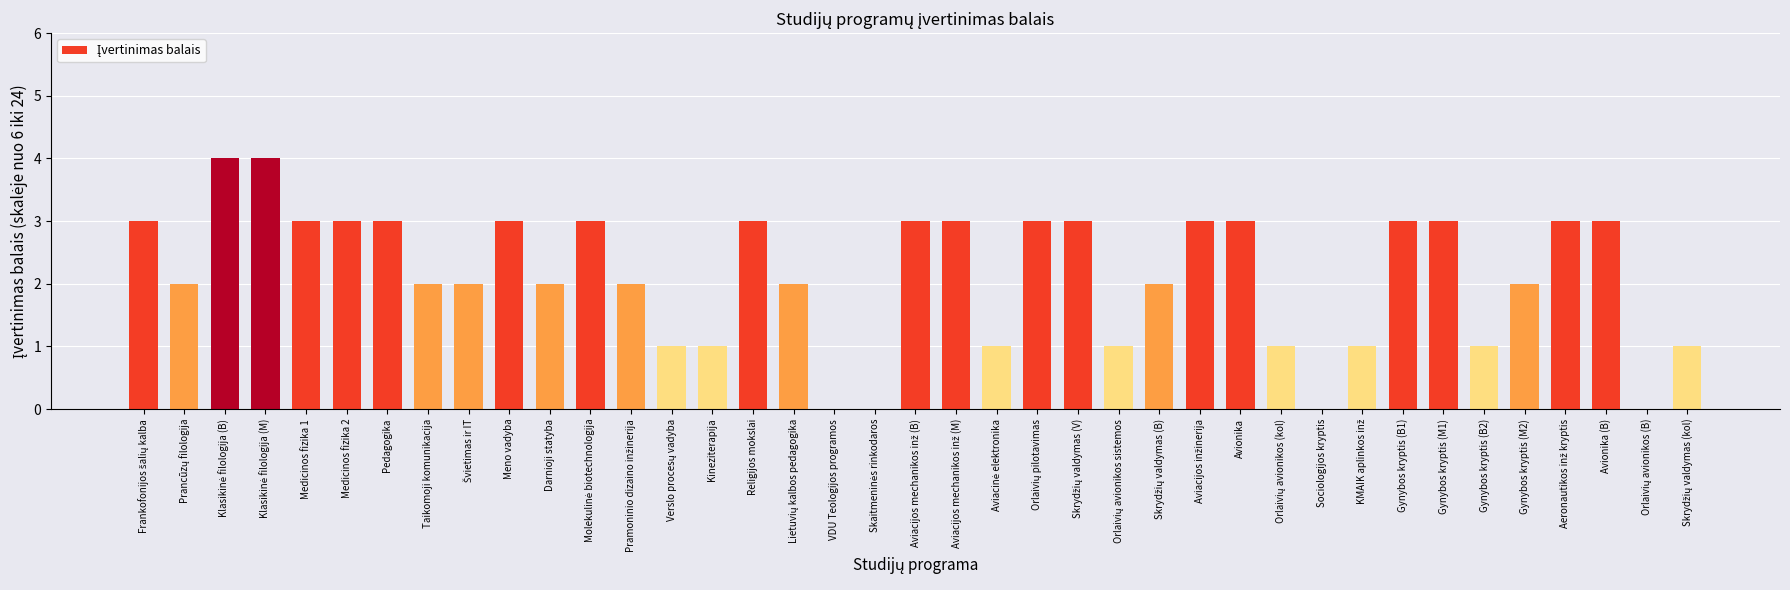

The value at Medicinos fizika 2 is 3. True or false?

True